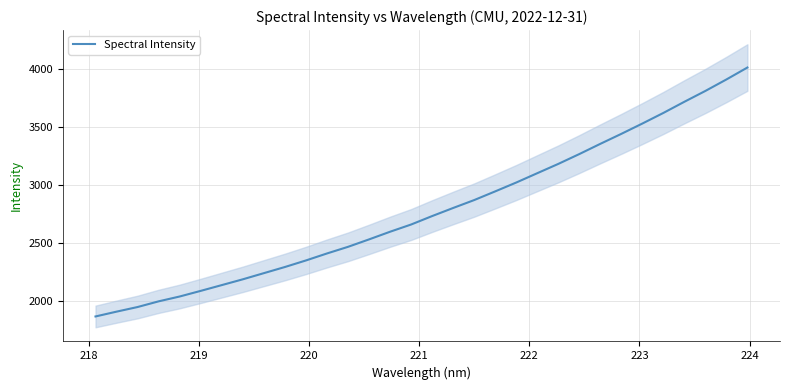

What is the difference between the second highest and minimum values?

2043.5